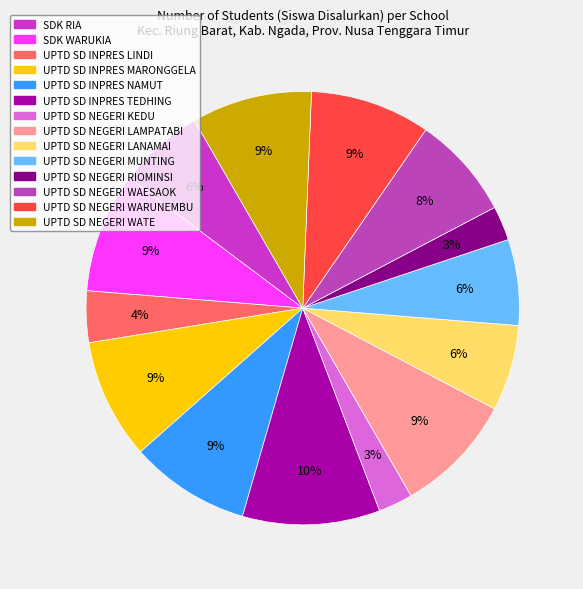

What is the largest slice in the pie chart?

UPTD SD INPRES TEDHING